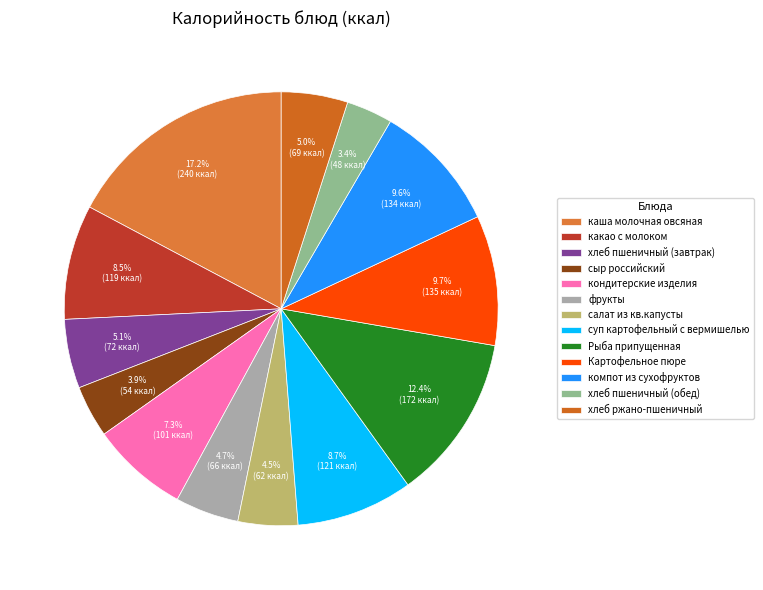

Does any single category account for the majority?

No